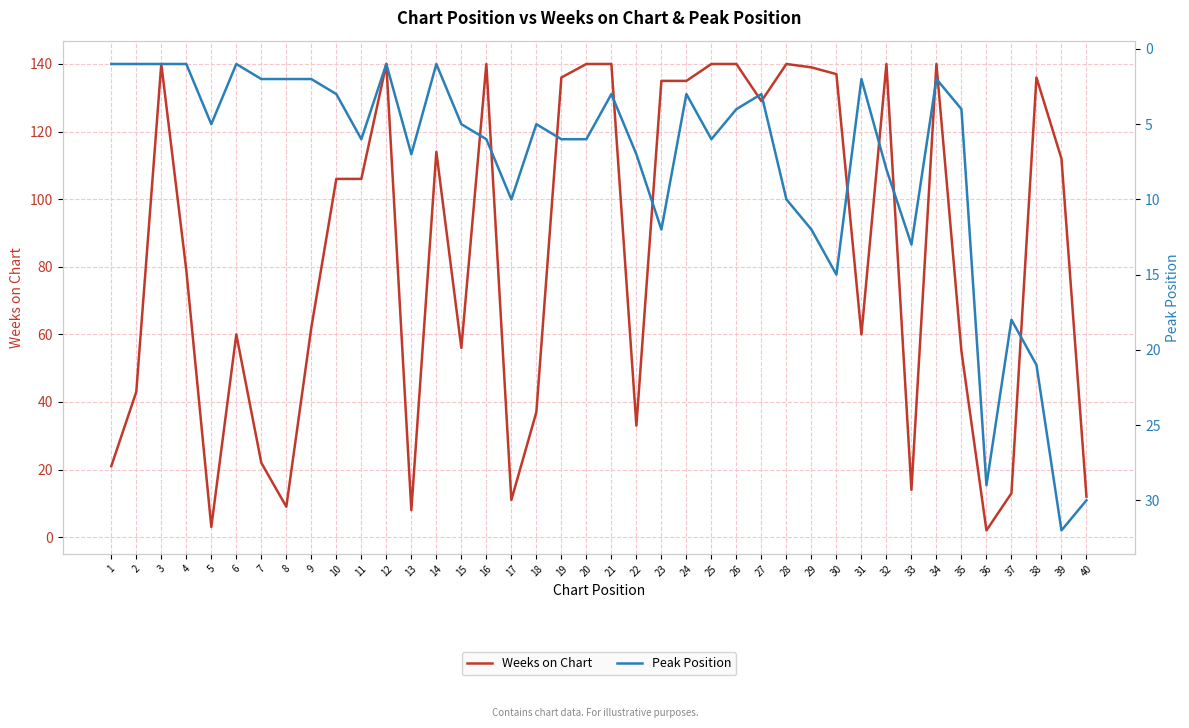

At which category is the sum across all series the highest?

38